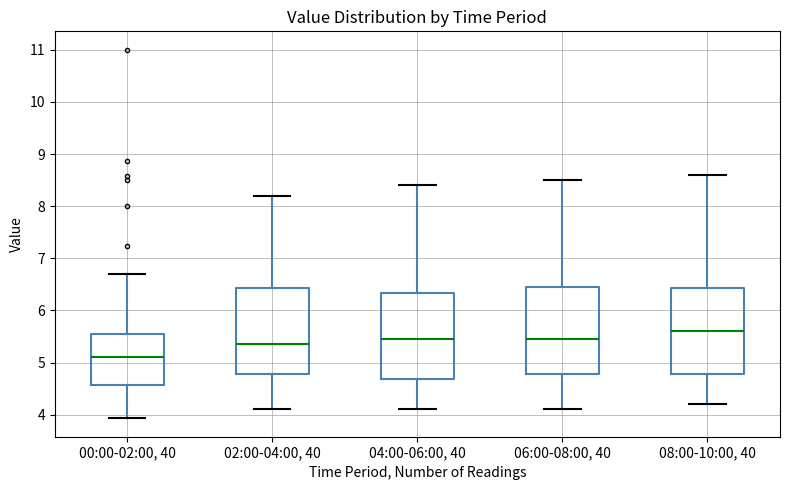

Reading left to right, read every box against the y-axis: the position of its median line, the range the box covers, and the ends of its whiskers. The values are not printed on the chart, so give them approximately, as read against the axis.

00:00-02:00, 40: median 5.1, box 4.6 to 5.6, whiskers 3.9 to 6.7
02:00-04:00, 40: median 5.4, box 4.8 to 6.4, whiskers 4.1 to 8.2
04:00-06:00, 40: median 5.5, box 4.7 to 6.3, whiskers 4.1 to 8.4
06:00-08:00, 40: median 5.5, box 4.8 to 6.5, whiskers 4.1 to 8.5
08:00-10:00, 40: median 5.6, box 4.8 to 6.4, whiskers 4.2 to 8.6